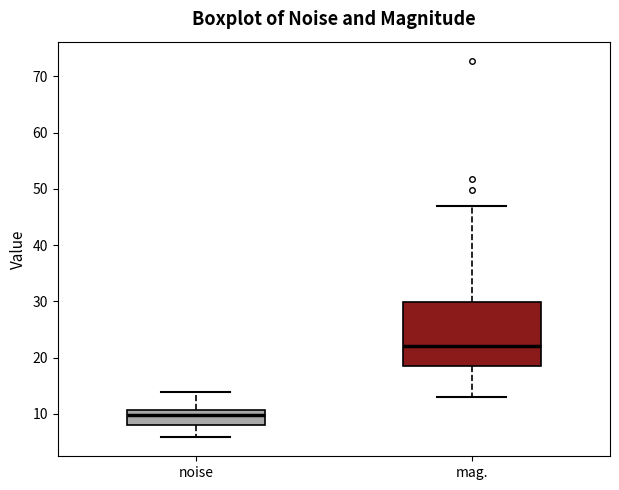

Which box is the tallest, from its lower edge to its upper edge?

mag.